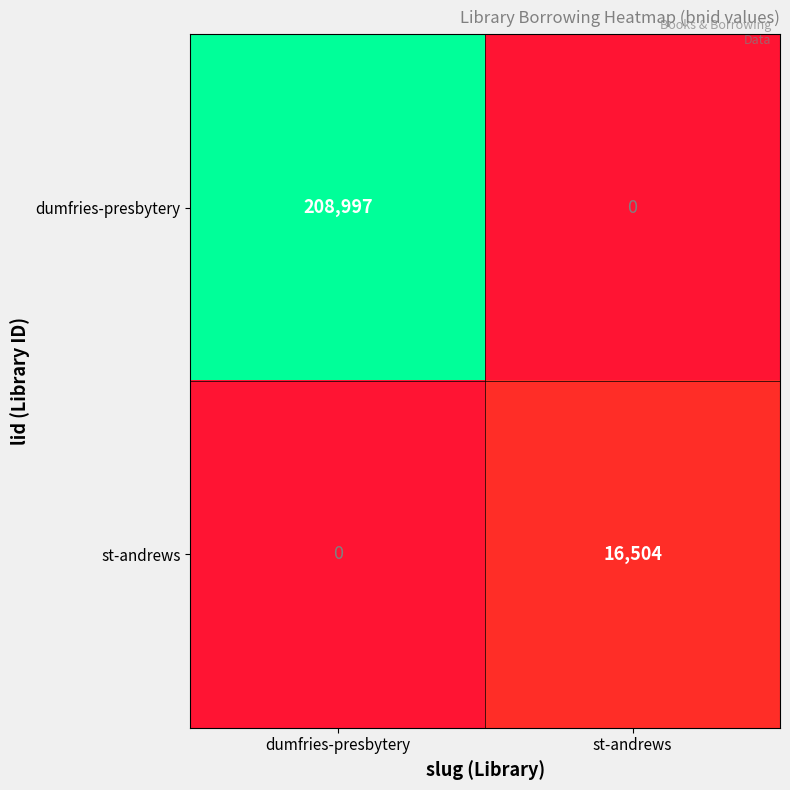

At how many categories does at least one series exceed 169045?

1